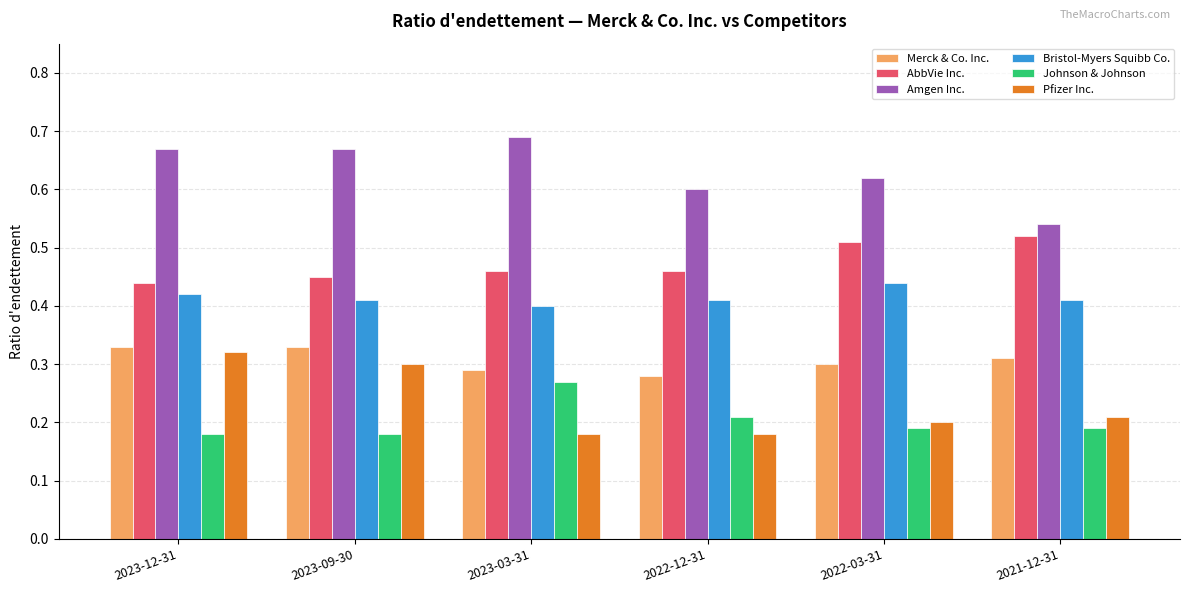

True or false: Amgen Inc. has a value of 1.0 at 2022-03-31.

False